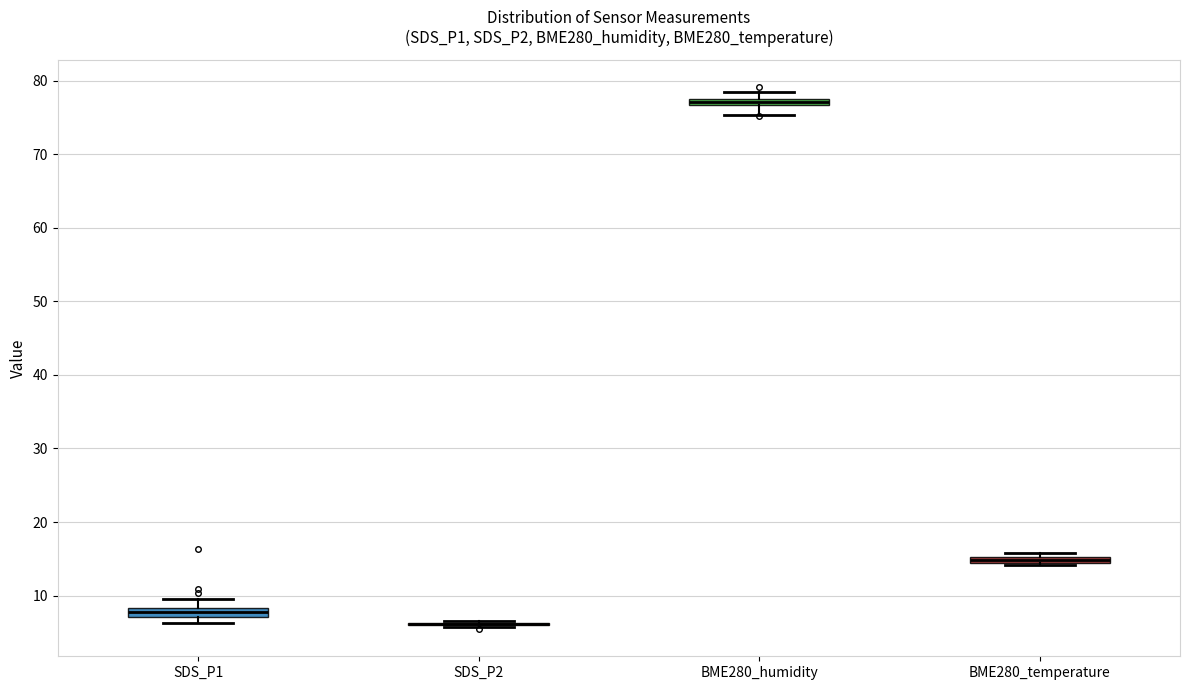

Where is the lower edge of the box for BME280_temperature on the y-axis? The values are not printed on the chart, so give them approximately, as read against the axis.

14